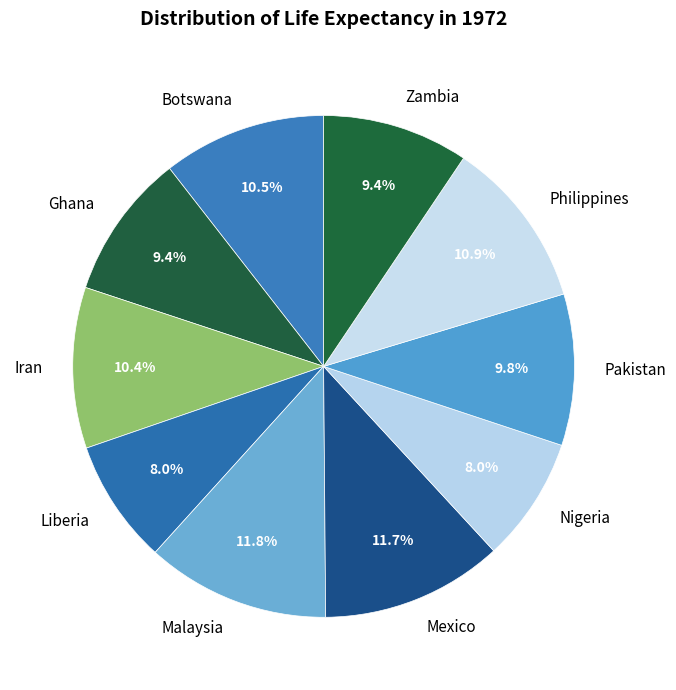

What percentage do Botswana and Pakistan together represent?

20.3%